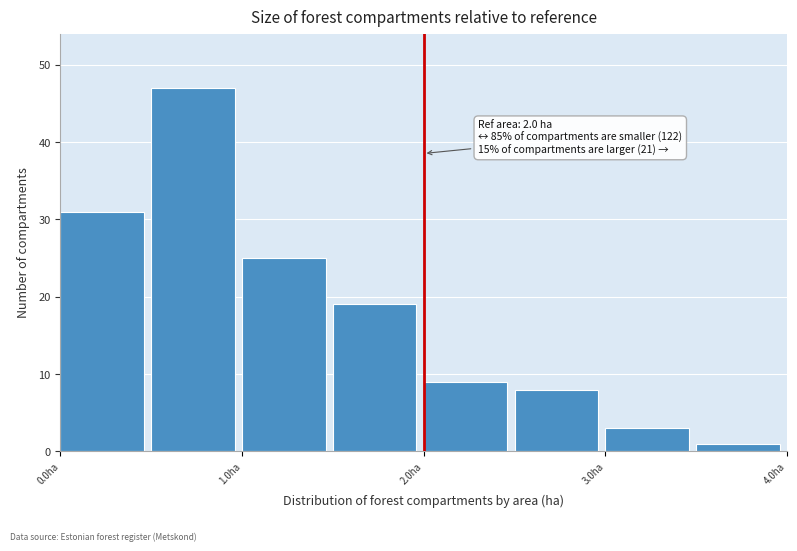

Which range on the x-axis has the tallest bar?

0.5 to 1.0